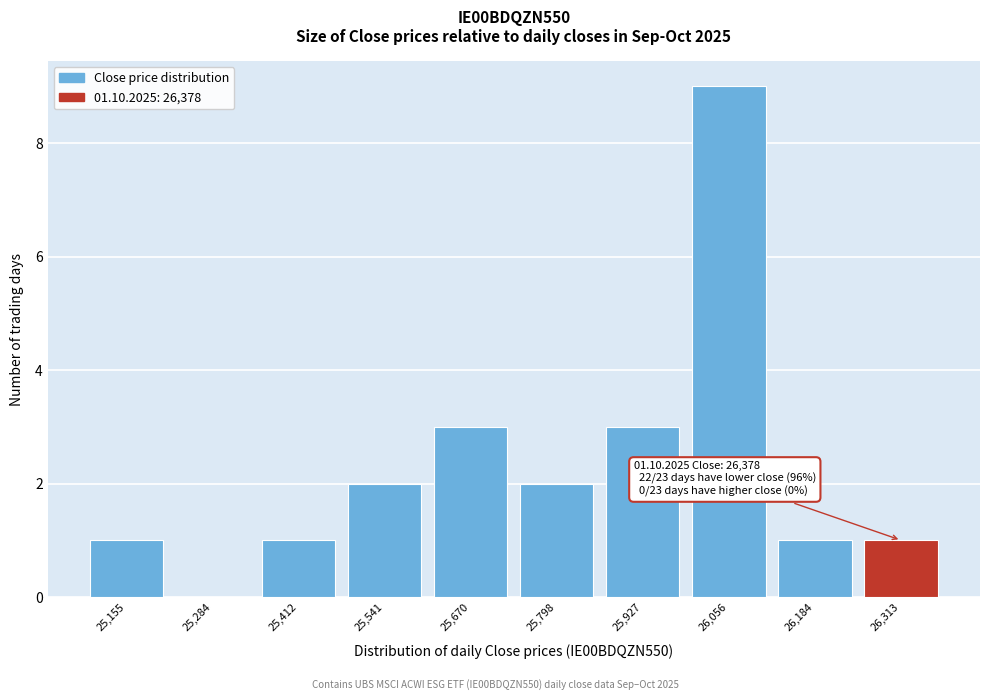

Which range on the x-axis has the tallest bar?

26000 to 26120